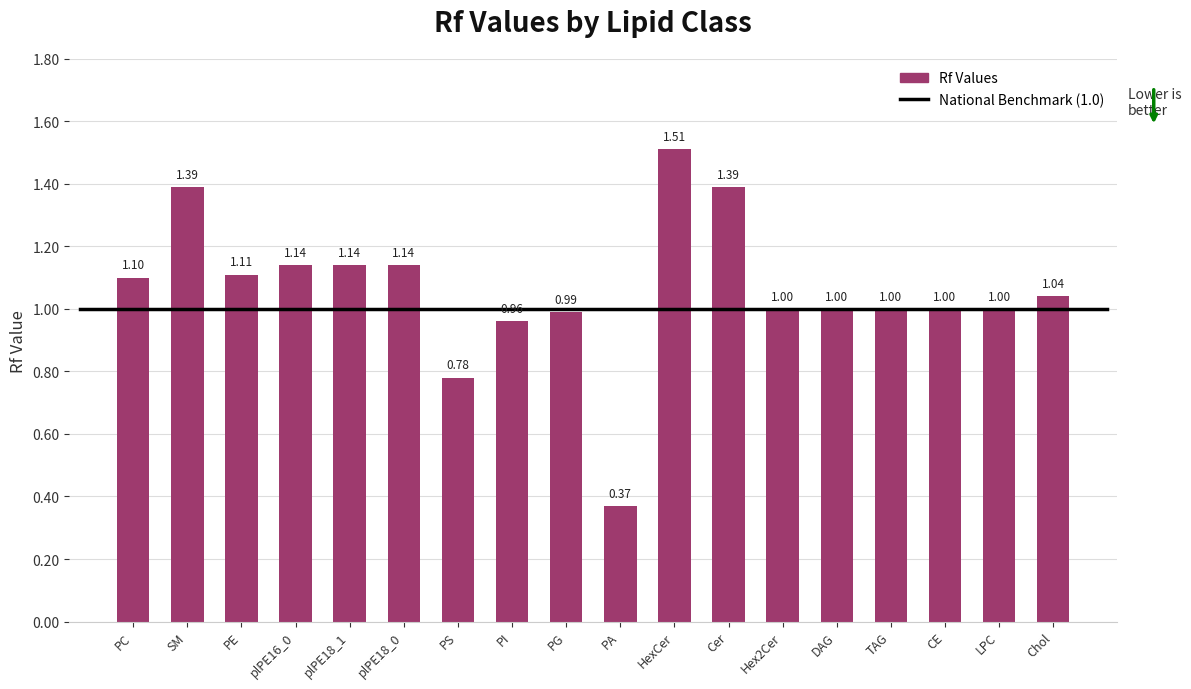

Read the value at PG.

1.0